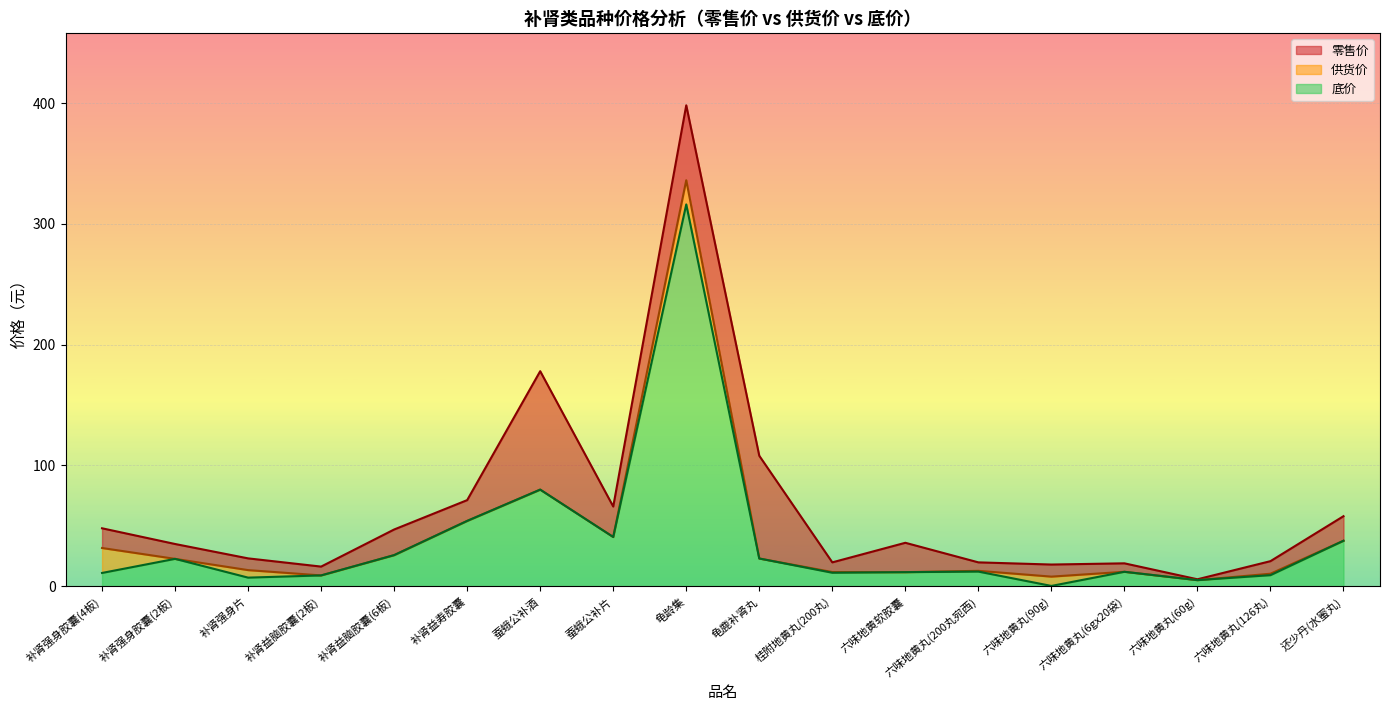

How many interior local peaks does the 供货价 series have?

4